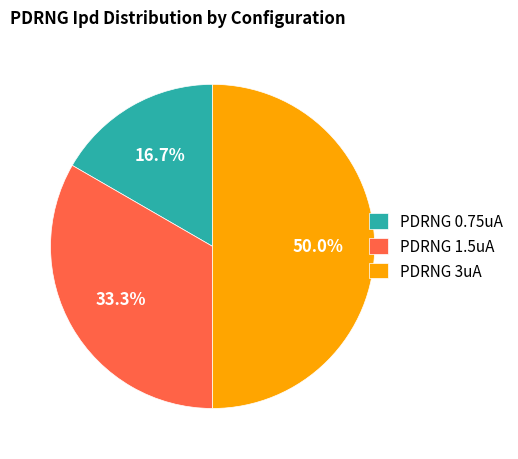

What is the largest slice in the pie chart?

PDRNG 3uA